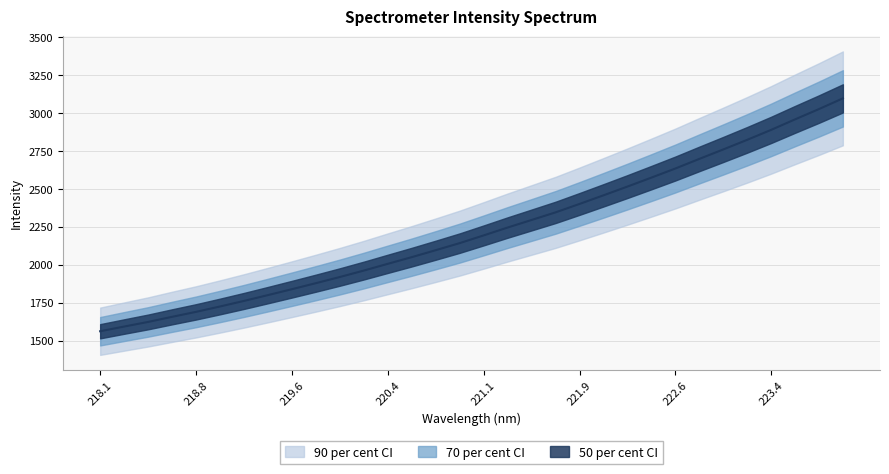

True or false: the data shows 3124.9 at 221.3083.

False